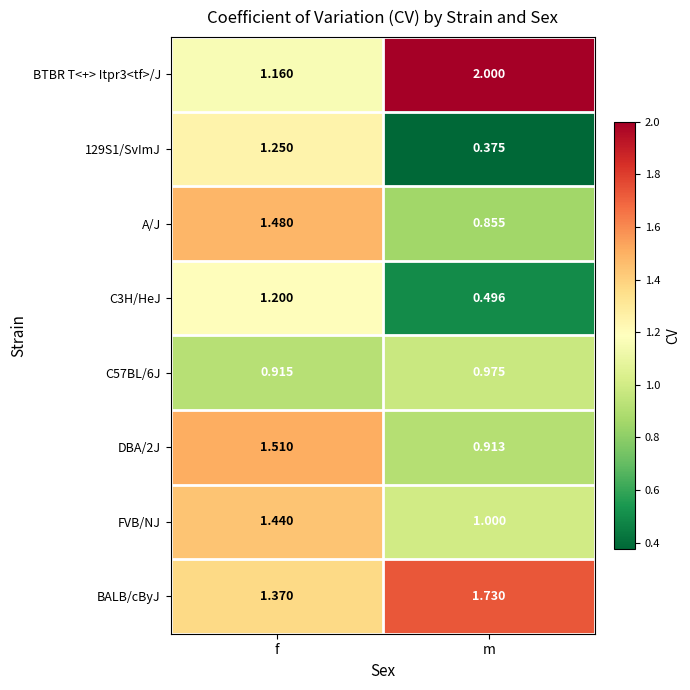

Which category has the highest value across all series?

m